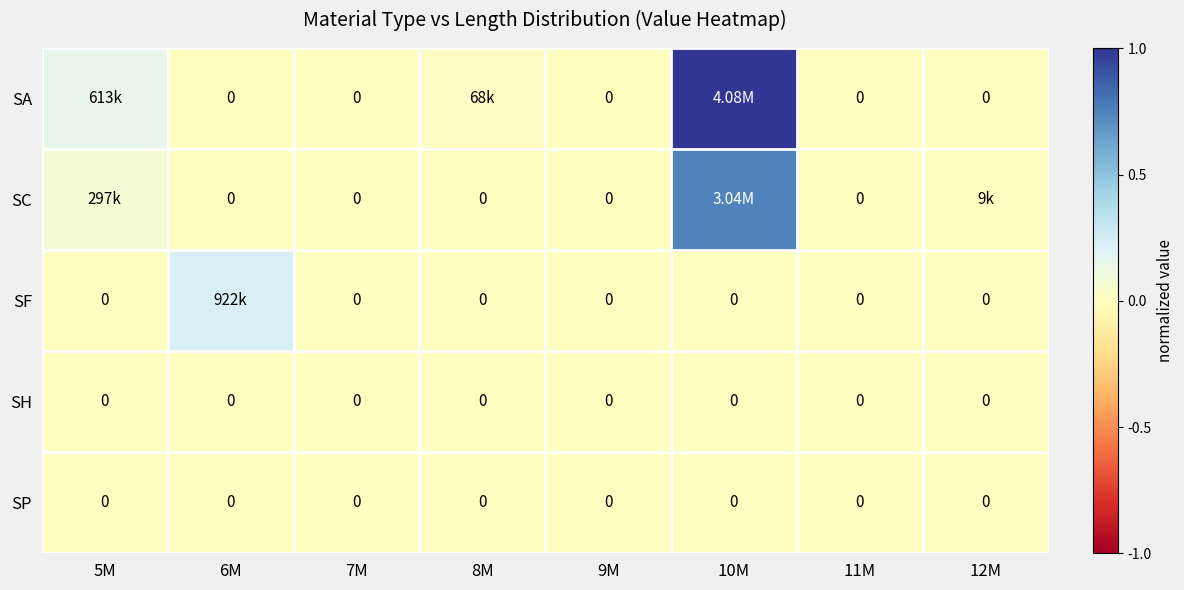

At 6M, list the series in order from smallest to largest.

SA, SC, SH, SP, SF